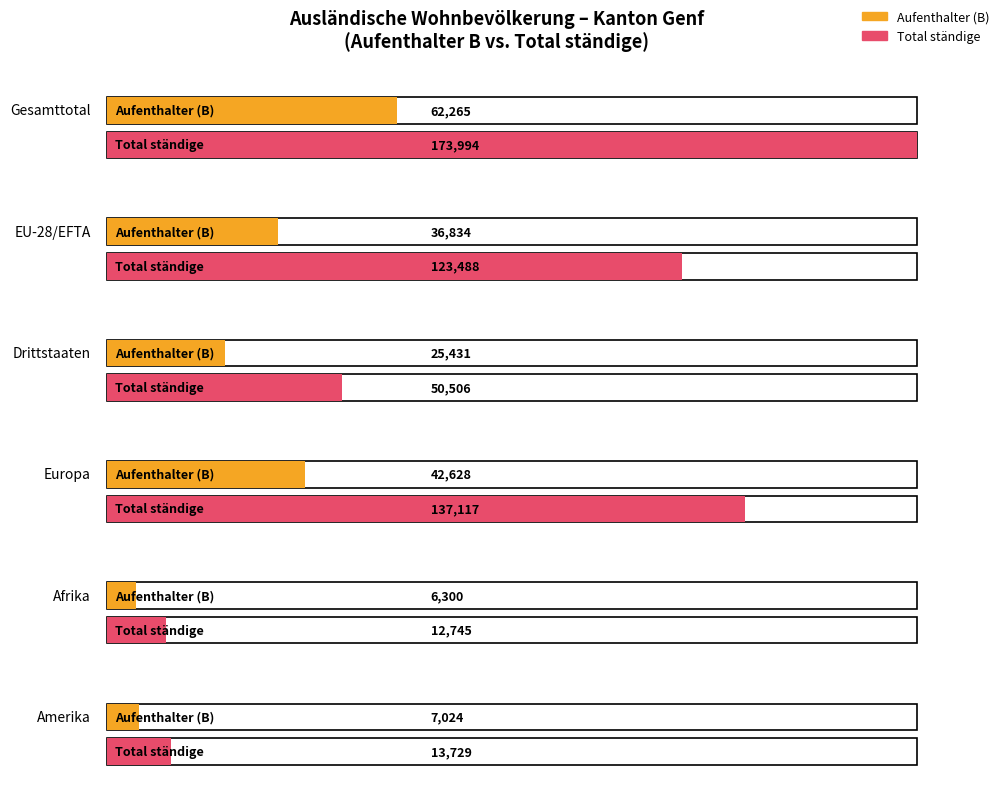

Which series has the widest spread of values?

Total ständige